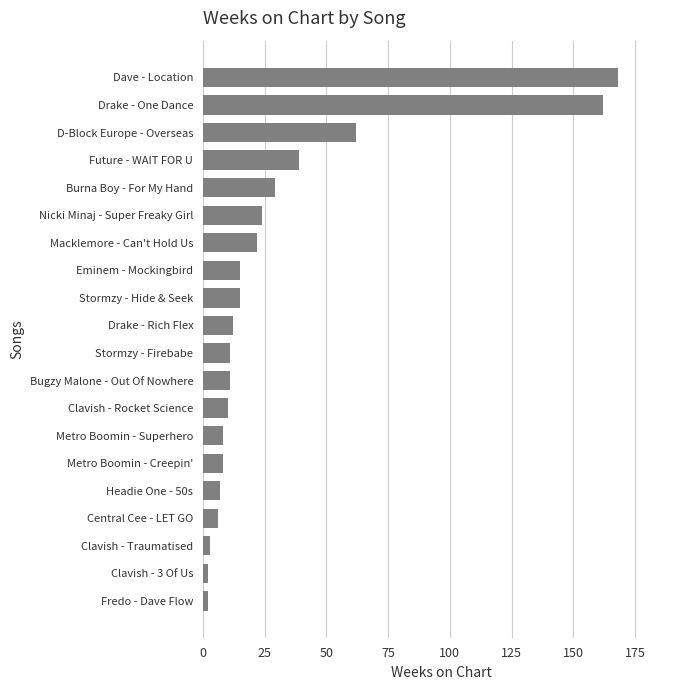

What is the greatest value displayed?

168